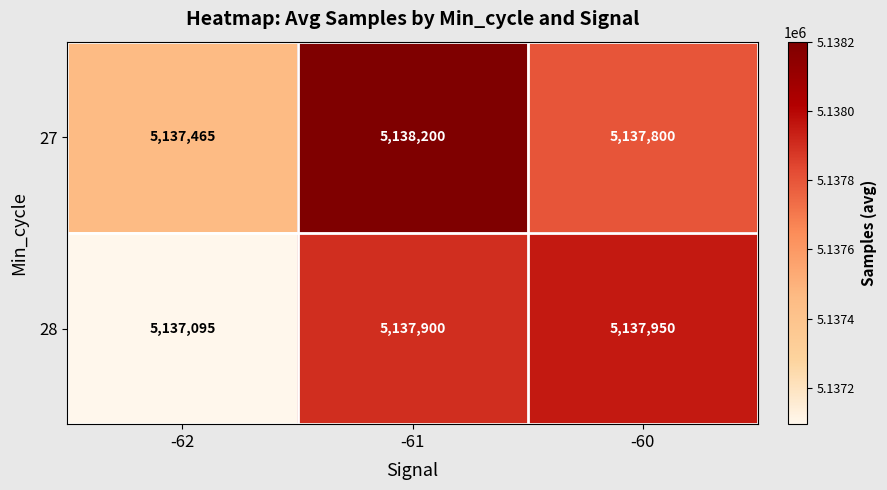

What is the sum of all 27 values?

15413465